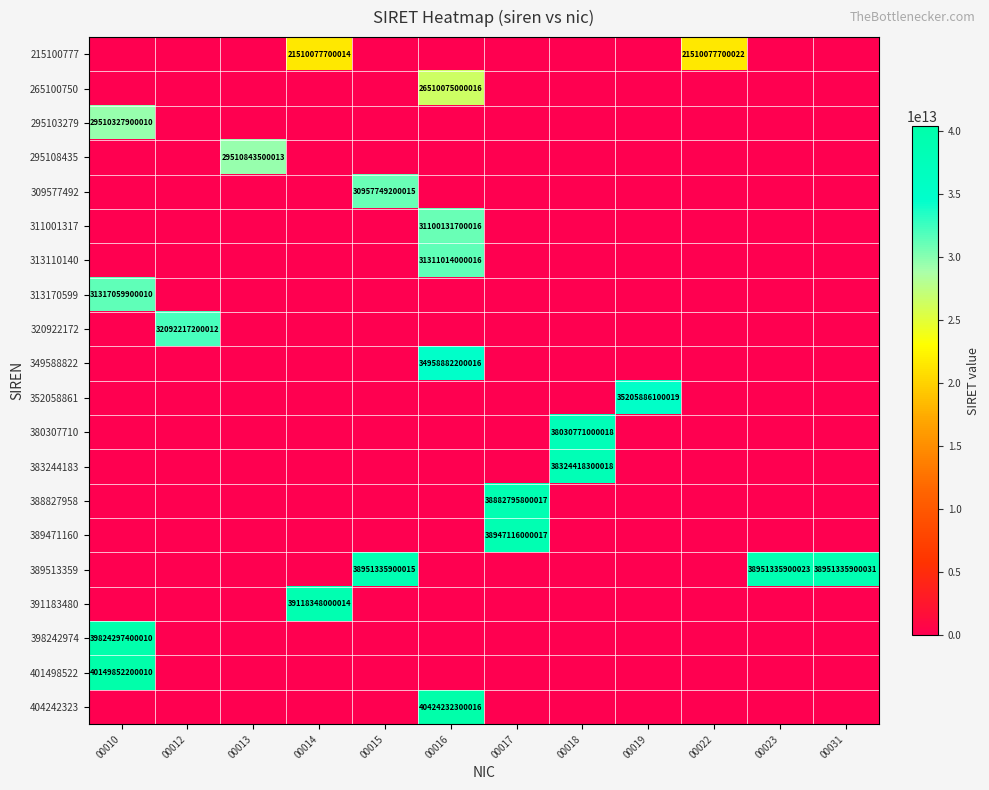

The 401498522 series shows 20722818867602 at 00010. True or false?

False